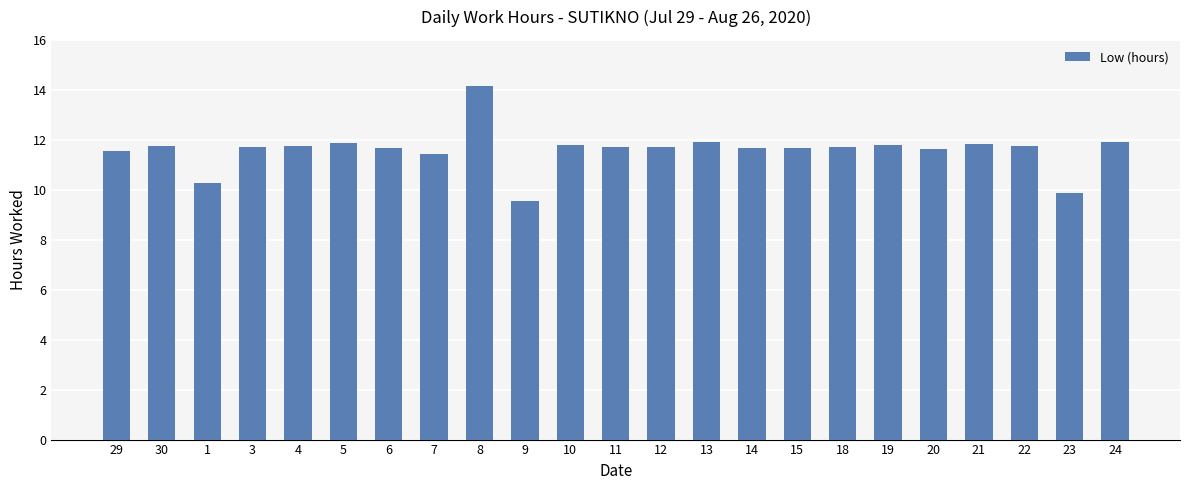

True or false: the data shows 17.1 at 3.

False